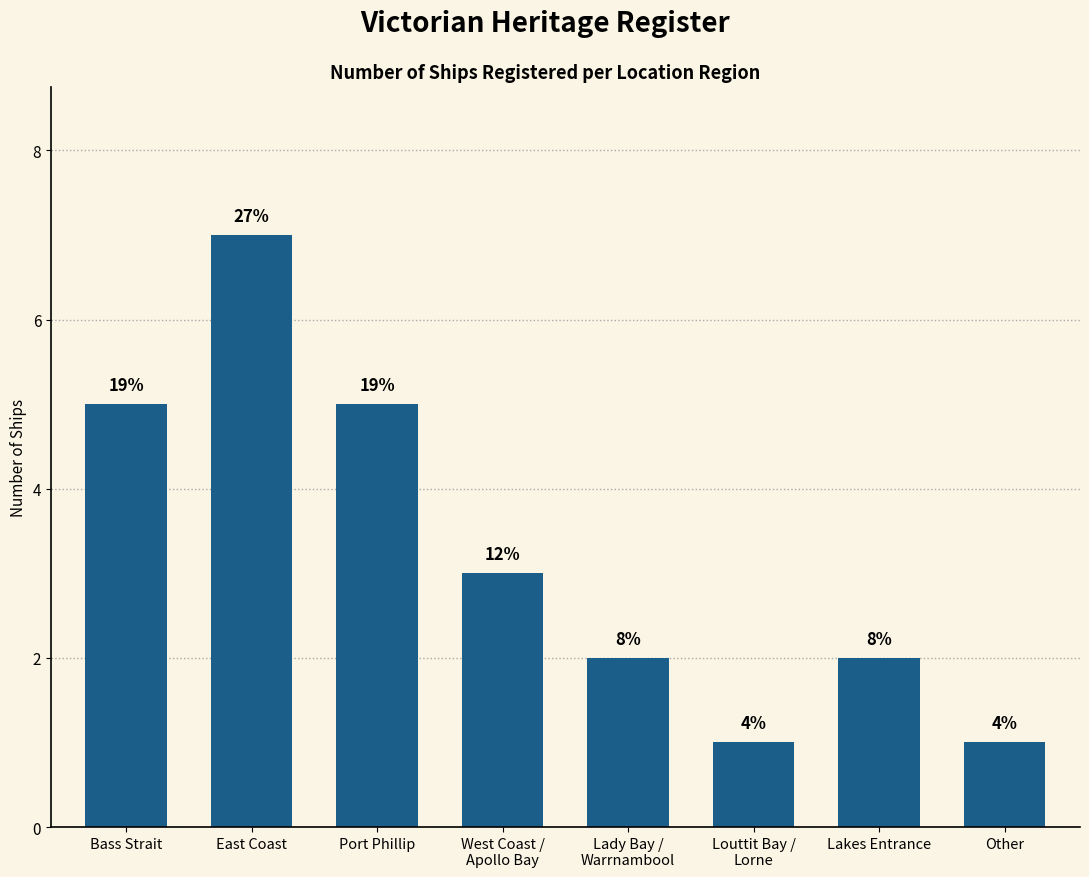

Are the bars grouped side by side (vs. stacked)?

No